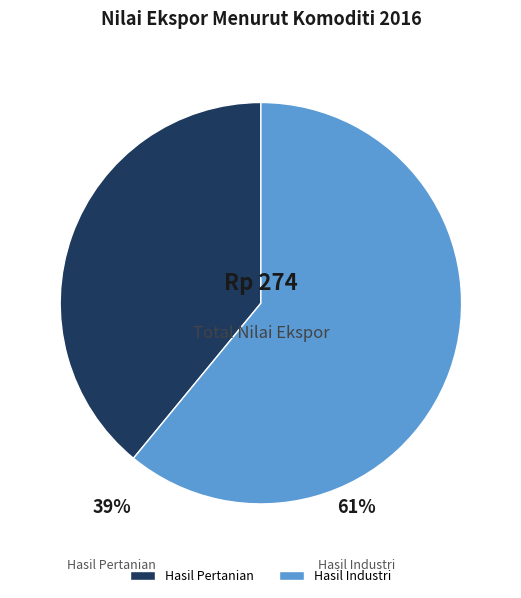

Combined, do Hasil Industri and Hasil Pertanian account for over 50%?

Yes